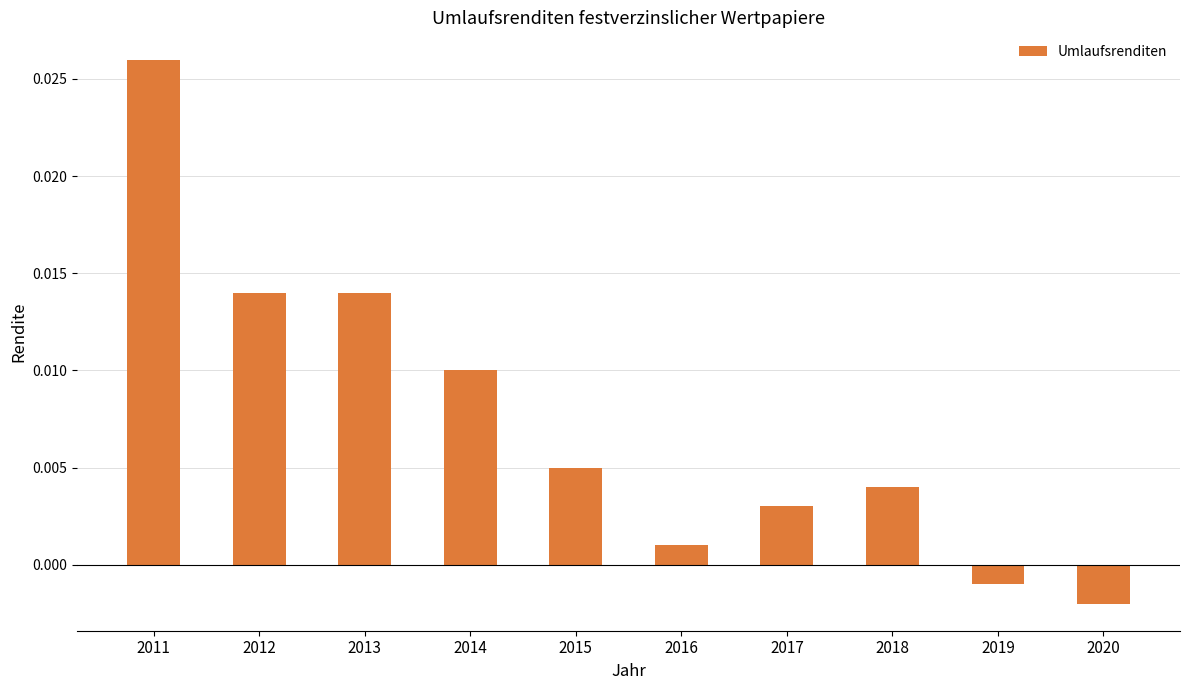

At which category does the chart reach its minimum across all series?

2020